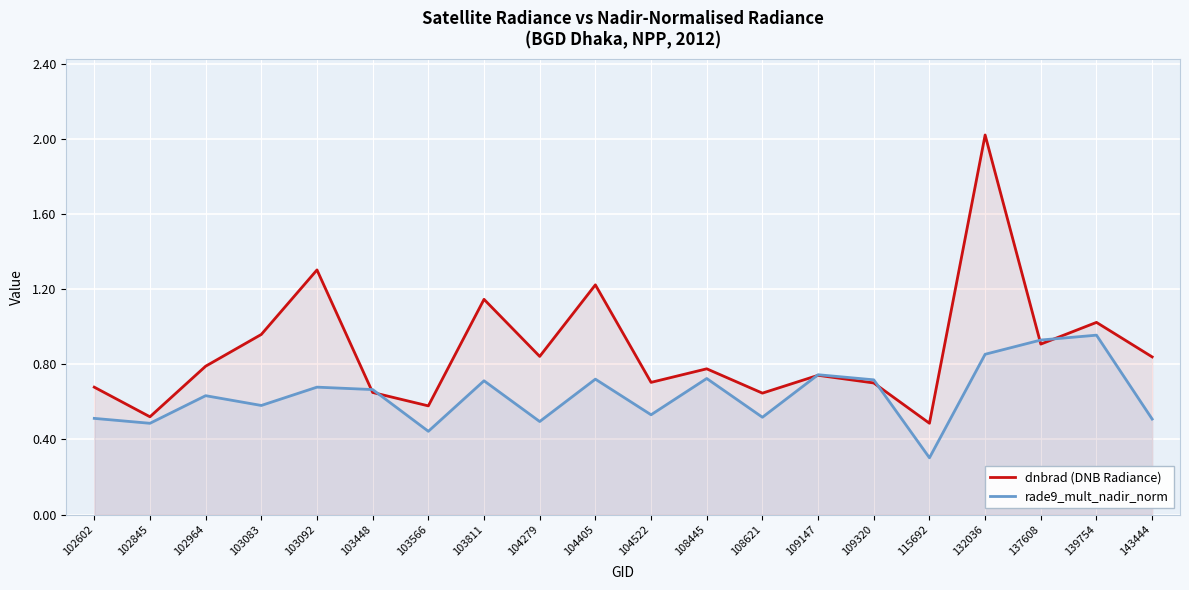

In rade9_mult_nadir_norm, how many points are lower than both neighbors (excluding endpoints)?

7